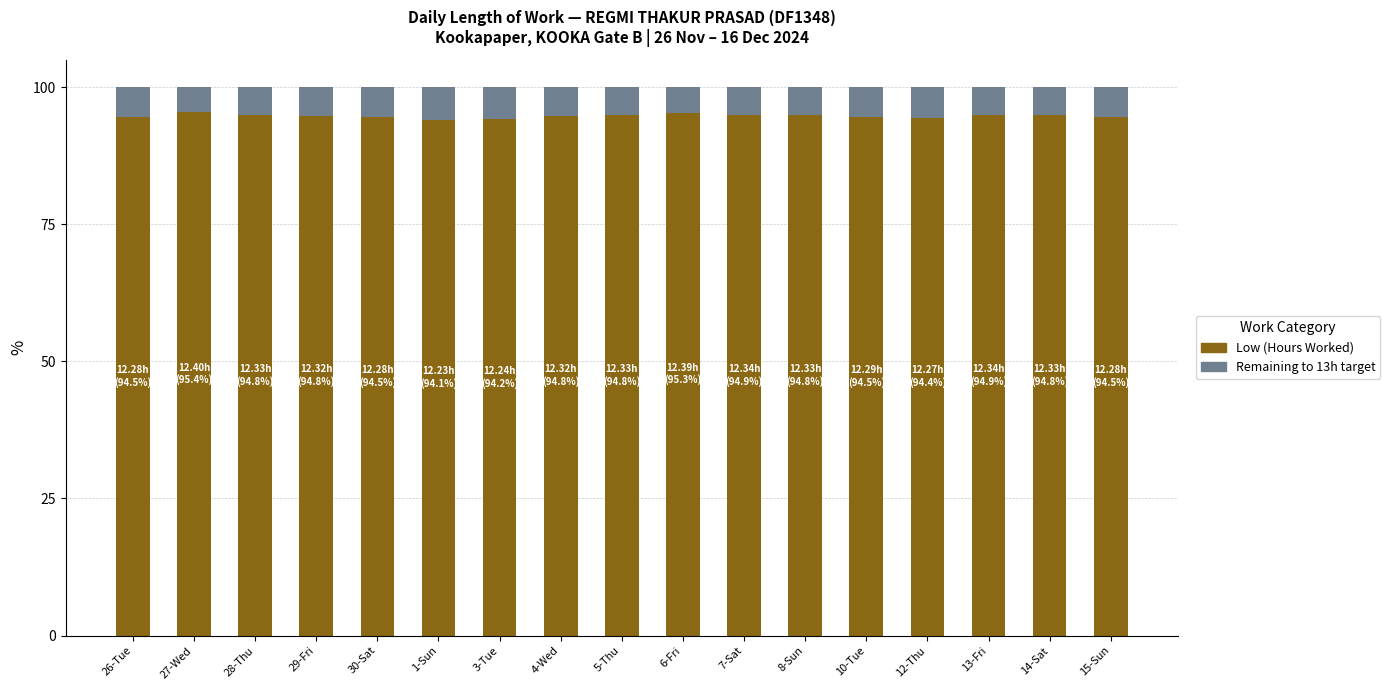

Is it true that Low (Hours Worked) equals 94.8 at 5-Thu?

True